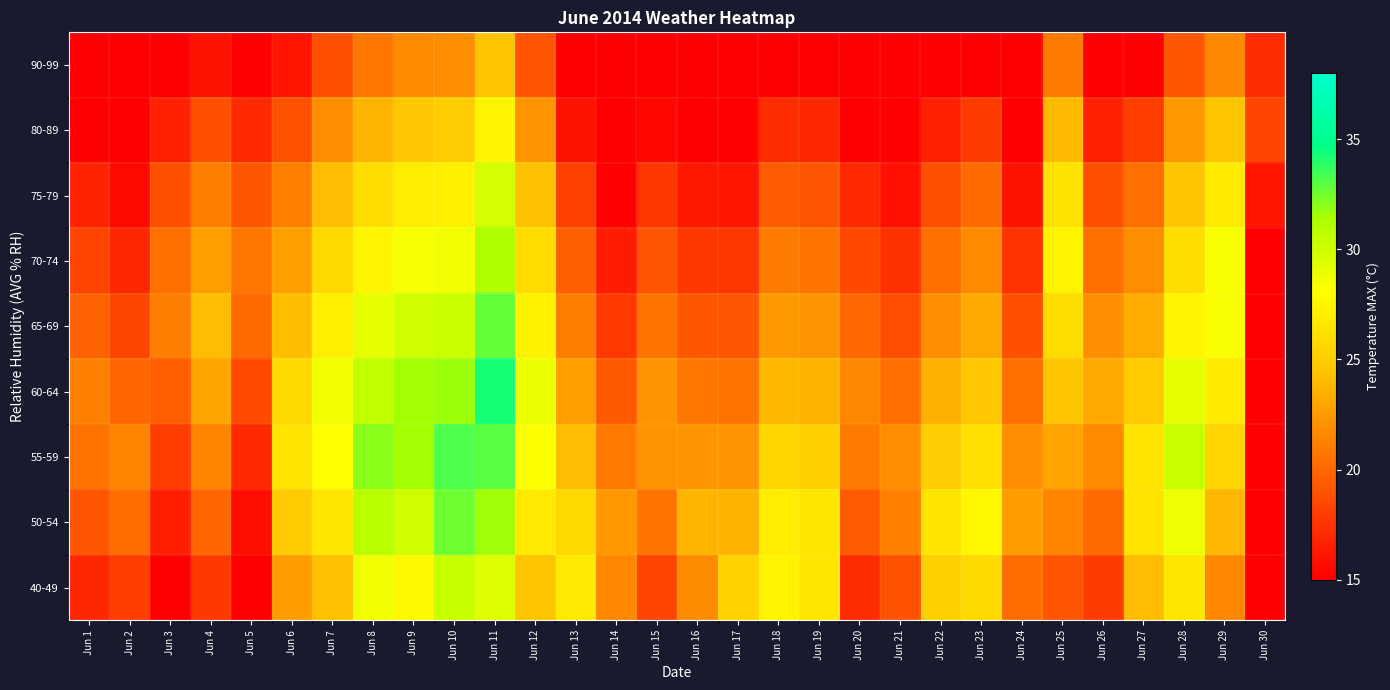

Reading left to right, what are all the values shown in this chart?

40-49: Jun 1=16.9	Jun 2=18.0	Jun 3=14.3	Jun 4=17.7	Jun 5=13.4	Jun 6=22.6	Jun 7=24.3	Jun 8=28.6	Jun 9=27.7	Jun 10=30.3	Jun 11=29.3	Jun 12=24.5	Jun 13=26.7	Jun 14=21.6	Jun 15=18.4	Jun 16=21.8	Jun 17=25.3	Jun 18=27.4	Jun 19=26.5	Jun 20=17.2	Jun 21=19.0	Jun 22=25.1	Jun 23=25.7	Jun 24=20.3	Jun 25=19.2	Jun 26=17.9	Jun 27=24.1	Jun 28=26.5	Jun 29=21.6	Jun 30=6.4
50-54: Jun 1=19.1	Jun 2=20.2	Jun 3=16.6	Jun 4=20.0	Jun 5=15.6	Jun 6=24.9	Jun 7=26.6	Jun 8=30.9	Jun 9=30.0	Jun 10=32.6	Jun 11=31.5	Jun 12=26.8	Jun 13=25.7	Jun 14=22.4	Jun 15=20.6	Jun 16=23.8	Jun 17=23.7	Jun 18=26.9	Jun 19=26.6	Jun 20=19.4	Jun 21=21.2	Jun 22=26.4	Jun 23=27.7	Jun 24=22.6	Jun 25=21.5	Jun 26=20.2	Jun 27=26.4	Jun 28=28.8	Jun 29=23.9	Jun 30=8.7
55-59: Jun 1=20.6	Jun 2=21.5	Jun 3=18.1	Jun 4=21.4	Jun 5=17.1	Jun 6=26.4	Jun 7=28.1	Jun 8=32.1	Jun 9=31.5	Jun 10=33.1	Jun 11=33.0	Jun 12=28.2	Jun 13=24.2	Jun 14=20.9	Jun 15=22.1	Jun 16=22.2	Jun 17=22.2	Jun 18=25.4	Jun 19=25.1	Jun 20=20.9	Jun 21=21.9	Jun 22=24.9	Jun 23=26.2	Jun 24=21.9	Jun 25=23.0	Jun 26=21.7	Jun 27=26.4	Jun 28=30.2	Jun 29=25.4	Jun 30=10.2
60-64: Jun 1=21.2	Jun 2=20.0	Jun 3=19.6	Jun 4=22.9	Jun 5=18.6	Jun 6=25.8	Jun 7=28.7	Jun 8=30.6	Jun 9=31.5	Jun 10=31.7	Jun 11=34.2	Jun 12=28.9	Jun 13=22.7	Jun 14=19.4	Jun 15=22.1	Jun 16=20.8	Jun 17=20.7	Jun 18=24.0	Jun 19=23.6	Jun 20=21.6	Jun 21=20.4	Jun 22=23.4	Jun 23=24.7	Jun 24=20.4	Jun 25=24.5	Jun 26=23.2	Jun 27=24.9	Jun 28=29.0	Jun 29=26.9	Jun 30=11.7
65-69: Jun 1=19.8	Jun 2=18.5	Jun 3=21.1	Jun 4=24.2	Jun 5=20.1	Jun 6=24.2	Jun 7=27.2	Jun 8=29.1	Jun 9=30.0	Jun 10=30.2	Jun 11=32.8	Jun 12=27.4	Jun 13=21.2	Jun 14=17.9	Jun 15=20.6	Jun 16=19.2	Jun 17=19.2	Jun 18=22.5	Jun 19=22.1	Jun 20=20.1	Jun 21=18.9	Jun 22=21.9	Jun 23=23.2	Jun 24=18.9	Jun 25=26.0	Jun 26=21.9	Jun 27=23.4	Jun 28=27.5	Jun 29=28.4	Jun 30=13.2
70-74: Jun 1=18.2	Jun 2=17.0	Jun 3=20.4	Jun 4=22.7	Jun 5=20.8	Jun 6=22.8	Jun 7=25.7	Jun 8=27.6	Jun 9=28.5	Jun 10=28.7	Jun 11=31.2	Jun 12=25.9	Jun 13=19.7	Jun 14=16.4	Jun 15=19.1	Jun 16=17.8	Jun 17=17.7	Jun 18=21.0	Jun 19=20.6	Jun 20=18.6	Jun 21=17.4	Jun 22=20.4	Jun 23=21.7	Jun 24=17.4	Jun 25=27.5	Jun 26=20.4	Jun 27=21.9	Jun 28=26.0	Jun 29=28.4	Jun 30=14.7
75-79: Jun 1=16.8	Jun 2=15.5	Jun 3=18.9	Jun 4=21.2	Jun 5=19.2	Jun 6=21.2	Jun 7=24.2	Jun 8=26.1	Jun 9=27.0	Jun 10=27.2	Jun 11=29.8	Jun 12=24.4	Jun 13=18.1	Jun 14=14.9	Jun 15=17.6	Jun 16=16.2	Jun 17=16.2	Jun 18=19.5	Jun 19=19.1	Jun 20=17.1	Jun 21=15.9	Jun 22=18.9	Jun 23=20.2	Jun 24=15.9	Jun 25=26.2	Jun 26=19.0	Jun 27=20.4	Jun 28=24.5	Jun 29=26.9	Jun 30=16.2
80-89: Jun 1=14.5	Jun 2=13.2	Jun 3=16.7	Jun 4=18.9	Jun 5=17.0	Jun 6=19.0	Jun 7=21.9	Jun 8=23.8	Jun 9=24.7	Jun 10=24.9	Jun 11=27.5	Jun 12=22.1	Jun 13=15.9	Jun 14=12.6	Jun 15=15.4	Jun 16=14.0	Jun 17=13.9	Jun 18=17.2	Jun 19=16.9	Jun 20=14.8	Jun 21=13.6	Jun 22=16.7	Jun 23=17.9	Jun 24=13.7	Jun 25=24.0	Jun 26=16.7	Jun 27=18.1	Jun 28=22.3	Jun 29=24.6	Jun 30=18.4
90-99: Jun 1=11.5	Jun 2=10.2	Jun 3=13.7	Jun 4=15.9	Jun 5=14.0	Jun 6=16.0	Jun 7=18.9	Jun 8=20.8	Jun 9=21.7	Jun 10=21.9	Jun 11=24.5	Jun 12=19.1	Jun 13=12.9	Jun 14=9.6	Jun 15=12.4	Jun 16=11.0	Jun 17=10.9	Jun 18=14.2	Jun 19=13.9	Jun 20=11.8	Jun 21=10.6	Jun 22=13.7	Jun 23=14.9	Jun 24=10.7	Jun 25=21.0	Jun 26=13.7	Jun 27=15.1	Jun 28=19.3	Jun 29=21.6	Jun 30=17.2